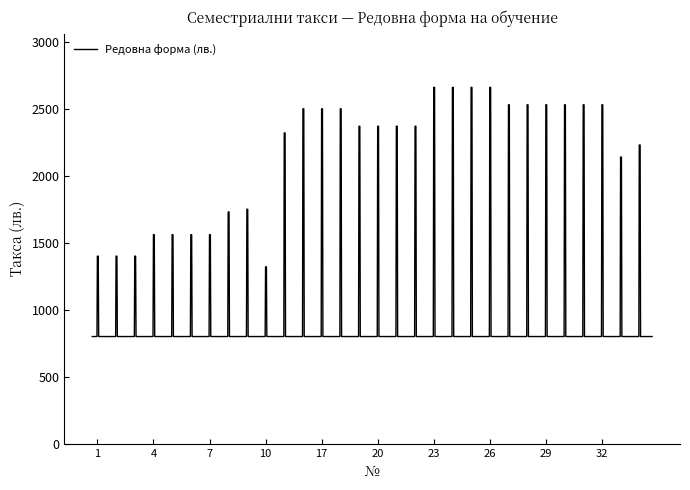

What is the minimum value shown in the chart?

800